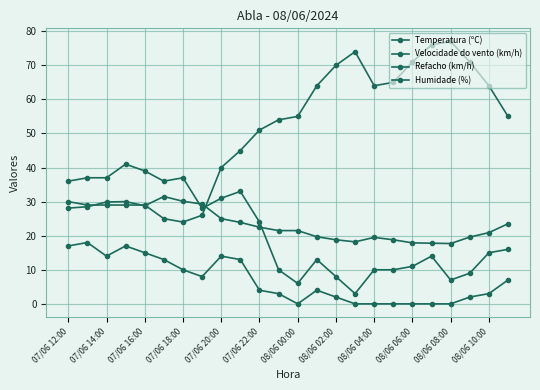

What is the maximum value shown in the chart?

77.0